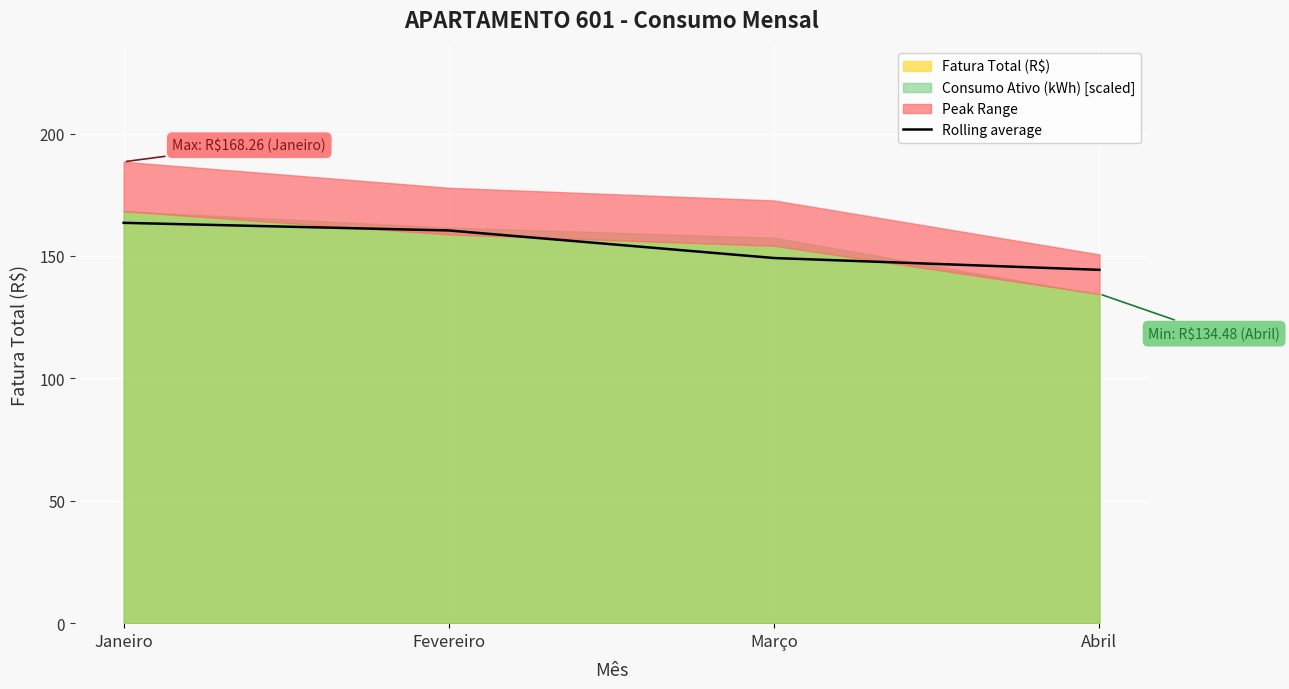

What is the label of the 1st point from the right?

Abril